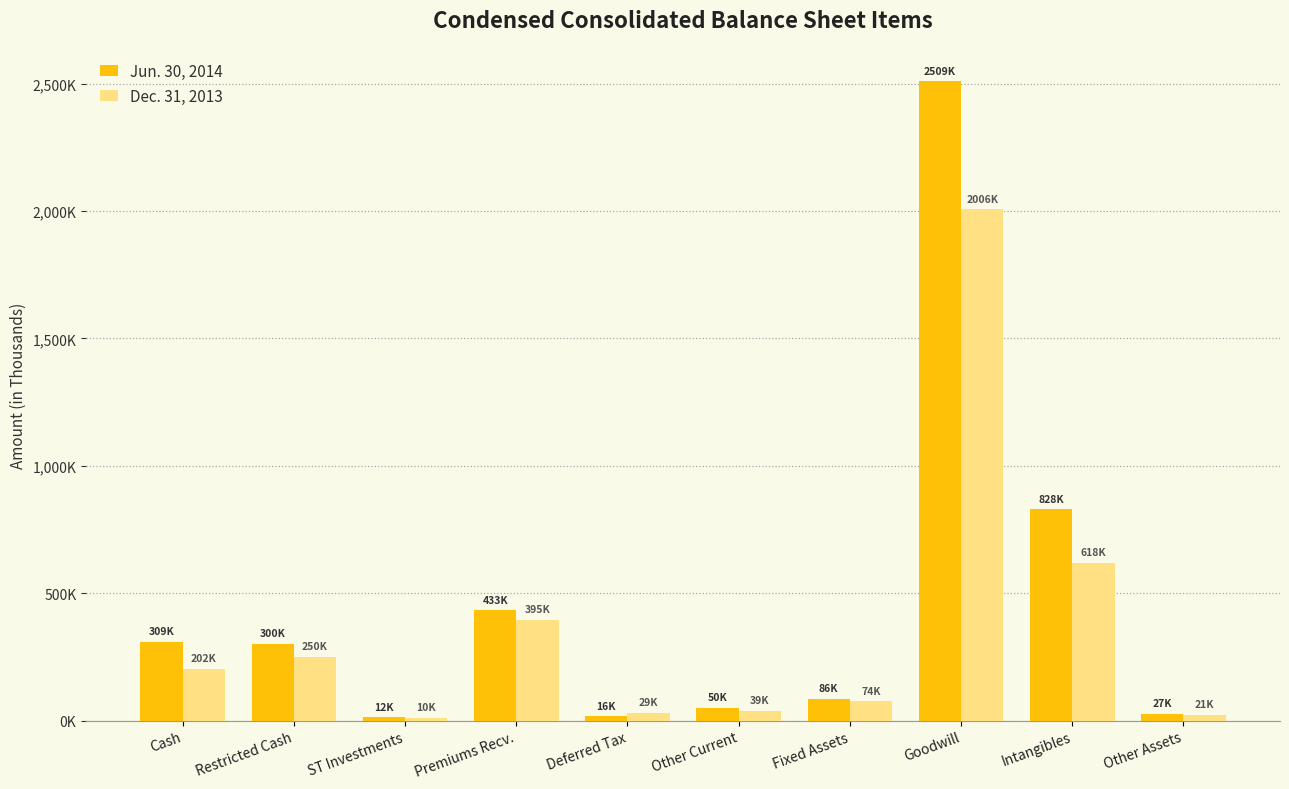

Reading right to left, list all the values displayed in this chart.

Jun. 30, 2014: 27432	828961	2509280	86370	50920	16312	433113	12300	300354	309107
Dec. 31, 2013: 21662	618888	2006173	74733	39260	29276	395915	10624	250009	202952